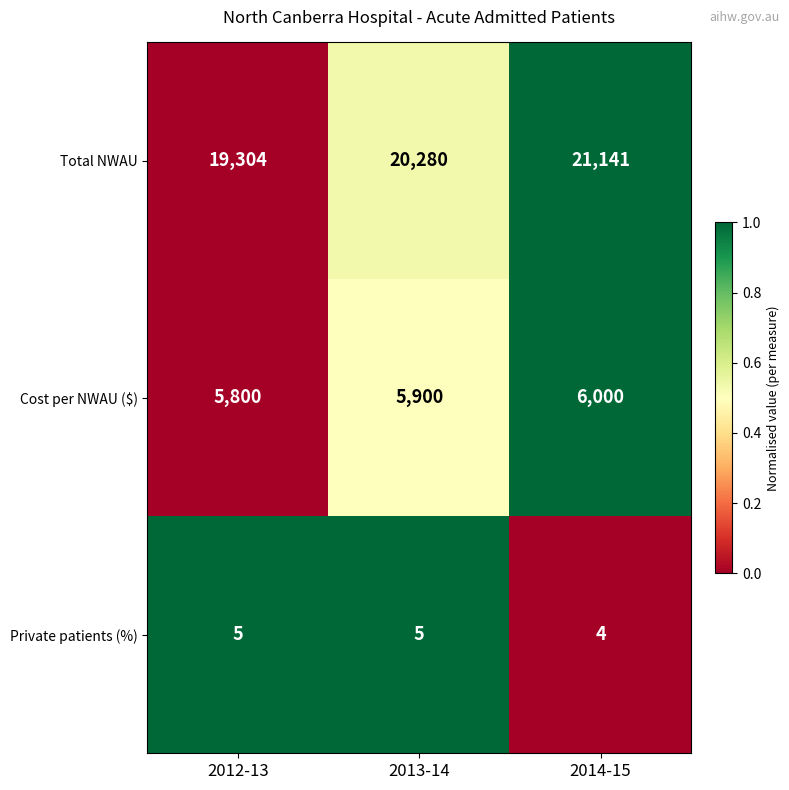

What is the spread (max minus min) of values at 2012-13?

19299